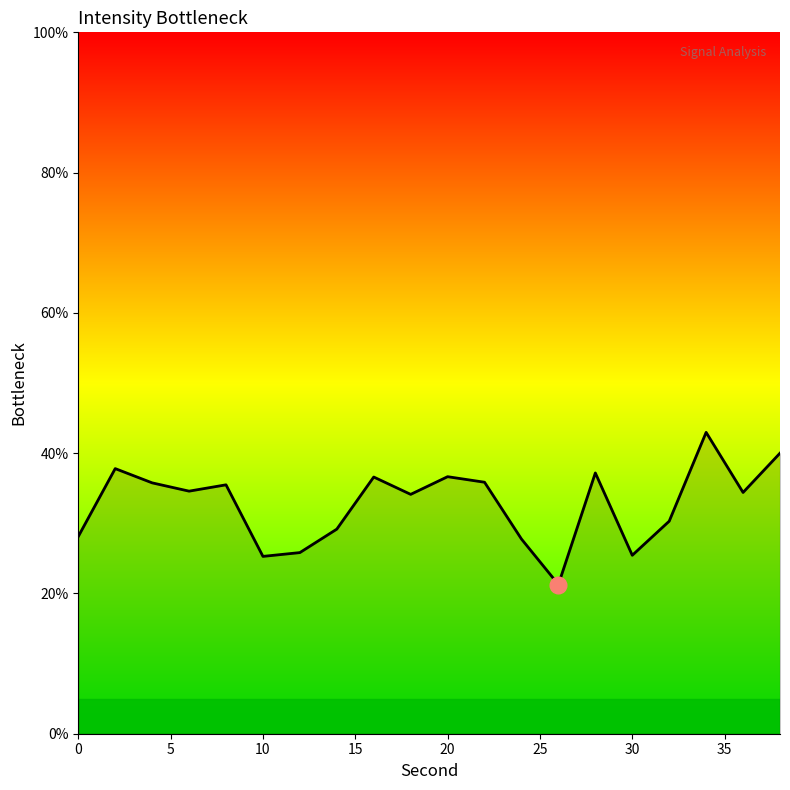

What is the minimum value shown in the chart?

21.3